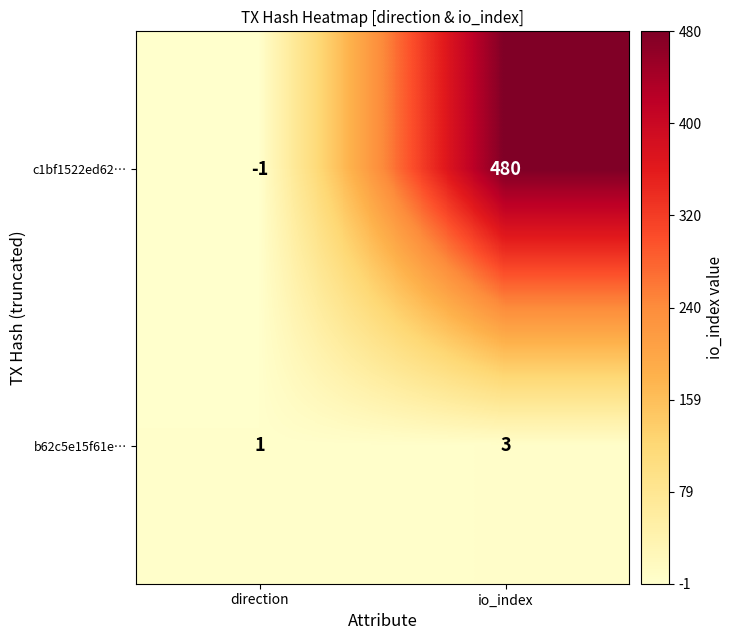

At direction, list the series in order from largest to smallest.

b62c5e15f61e…, c1bf1522ed62…